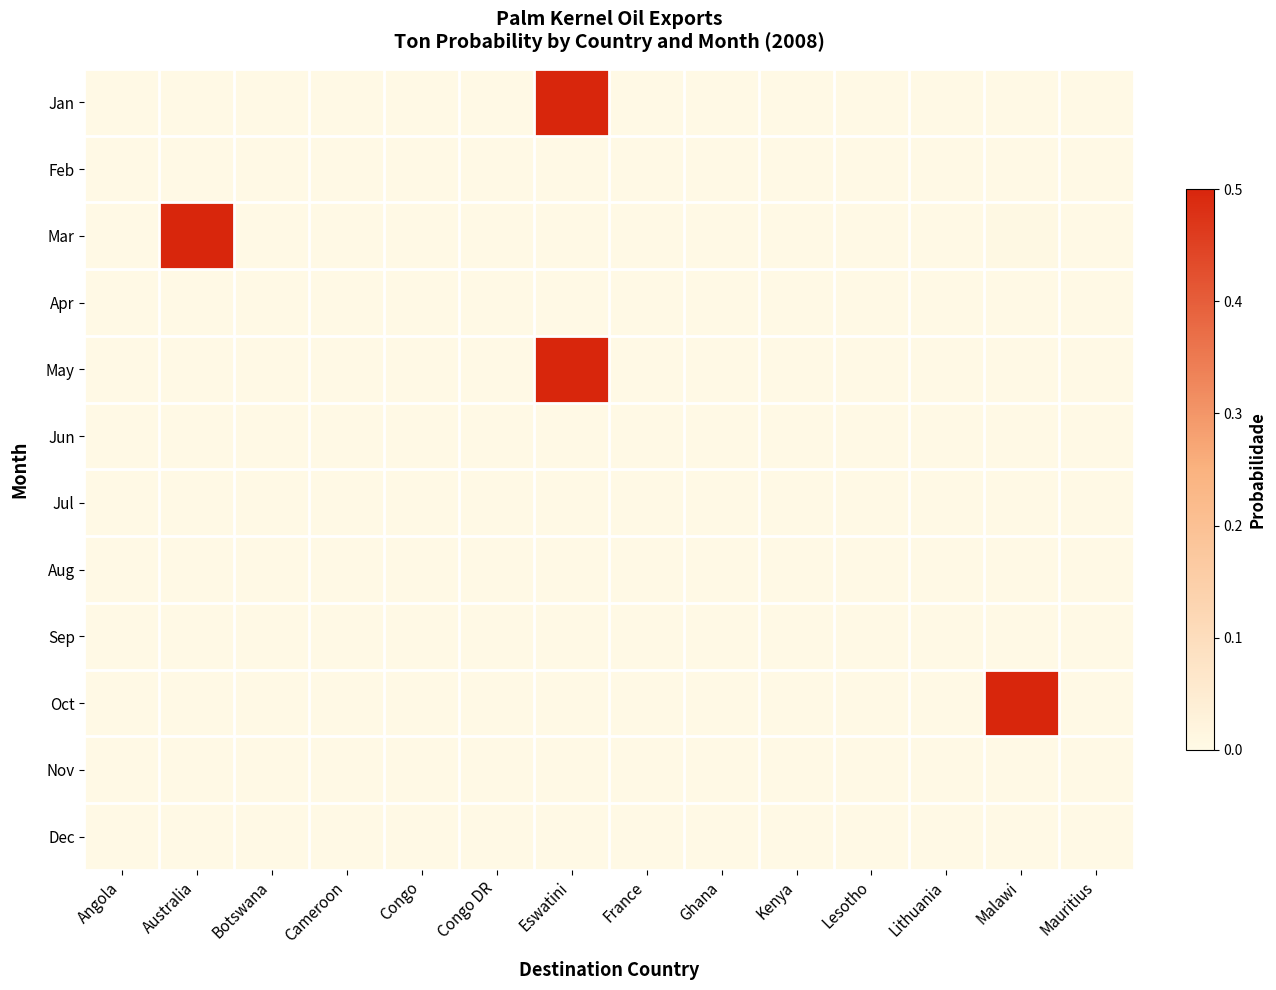

Which has a higher value, France or Mauritius?

France